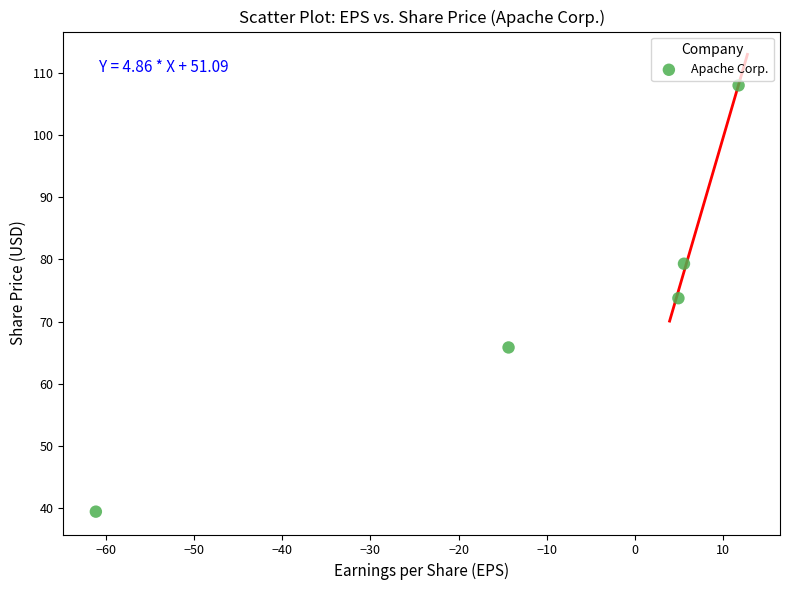

What is the range of X values (max minus min)?

72.8